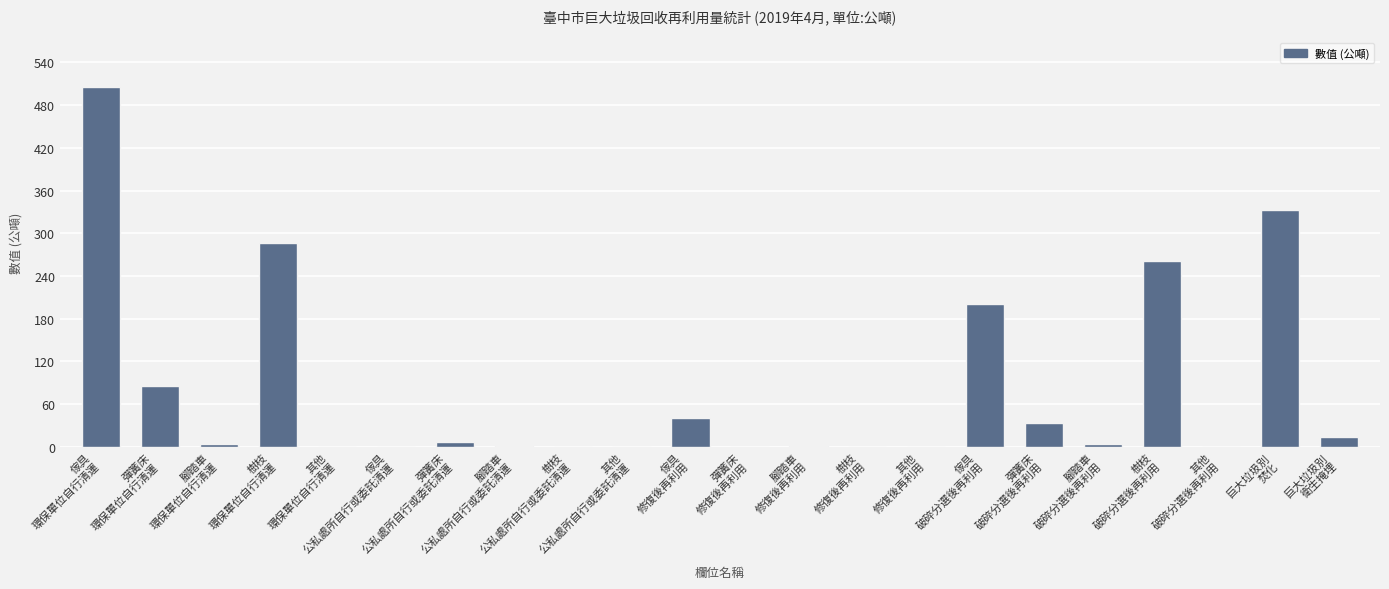

True or false: the data shows 301.1 at 彈簧床
修復後再利用.

False